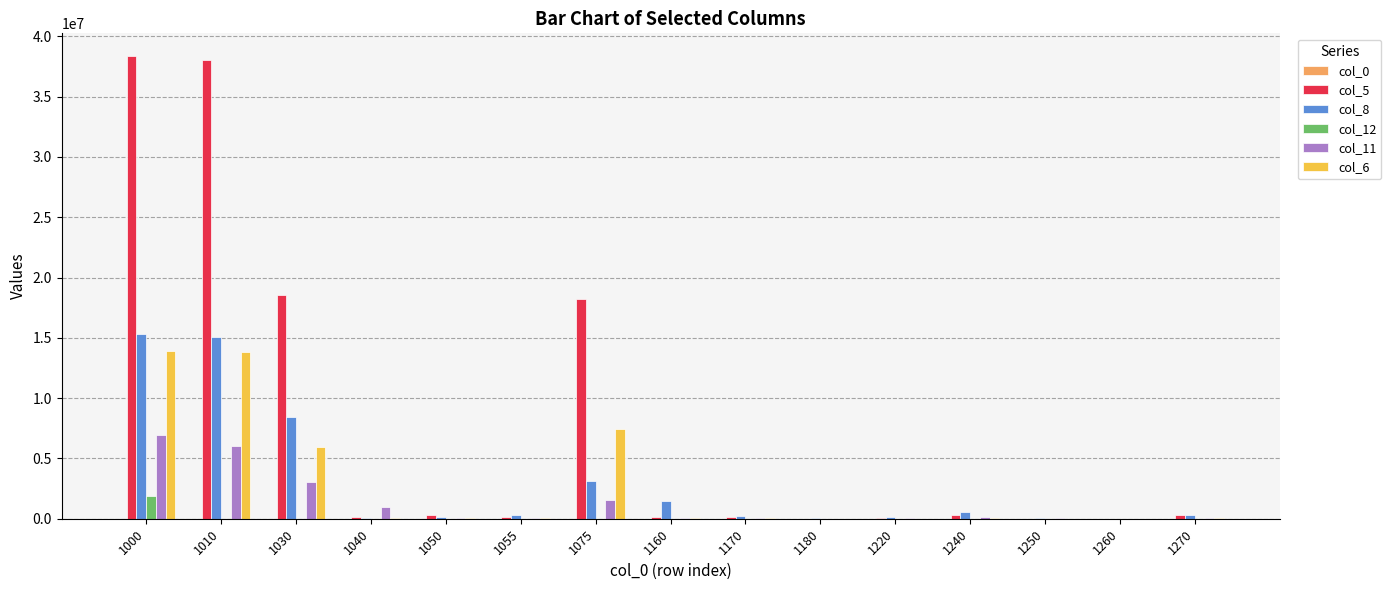

True or false: col_8 has a value of 13088 at 1260.

True